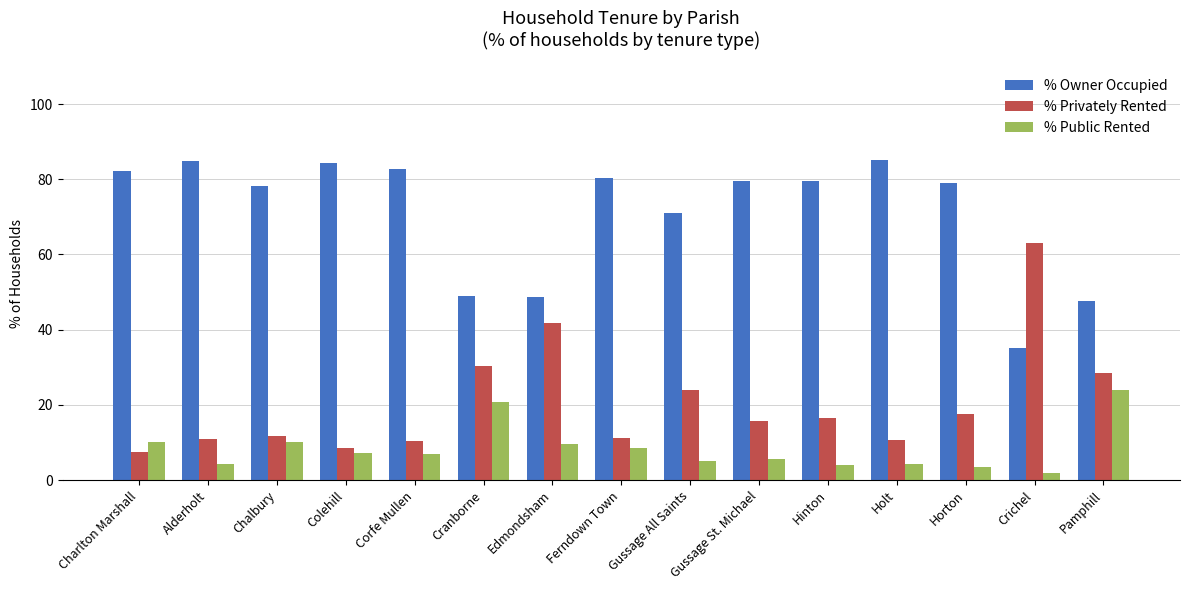

Is it true that % Public Rented equals 3.5 at Charlton Marshall?

False